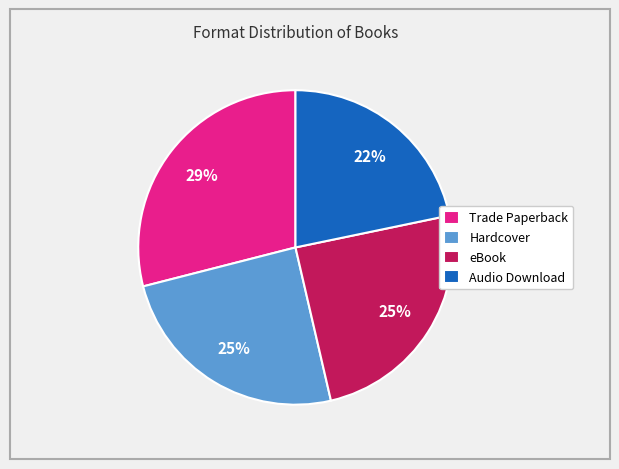

Is Trade Paperback the majority of the pie?

No